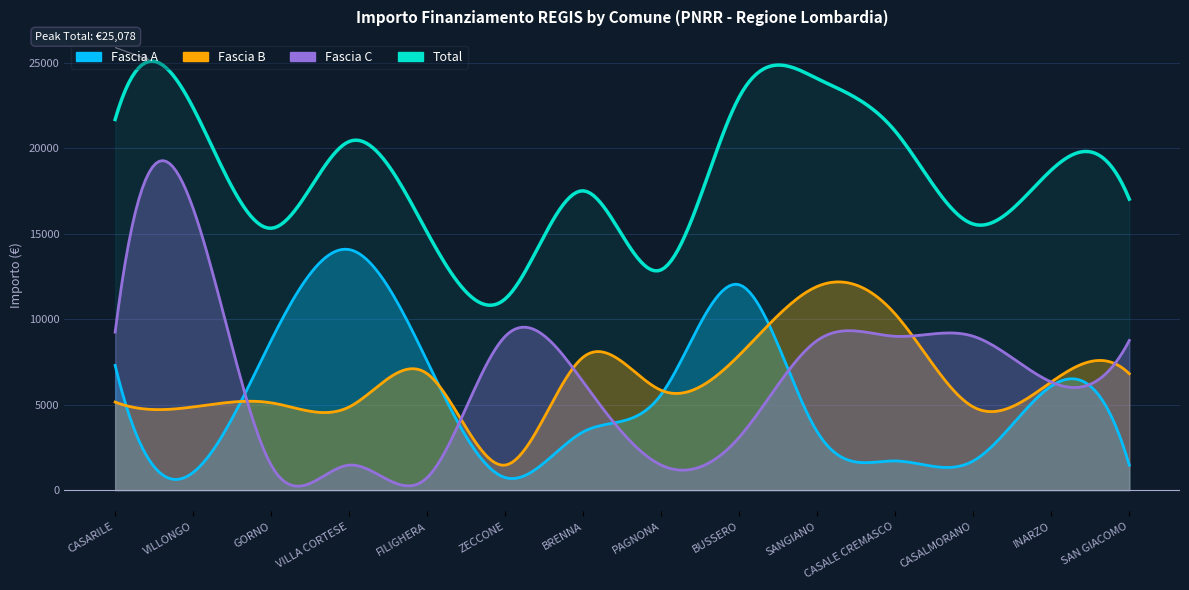

What is the difference between the Fascia C values at ZECCONE and CASARILE?

243